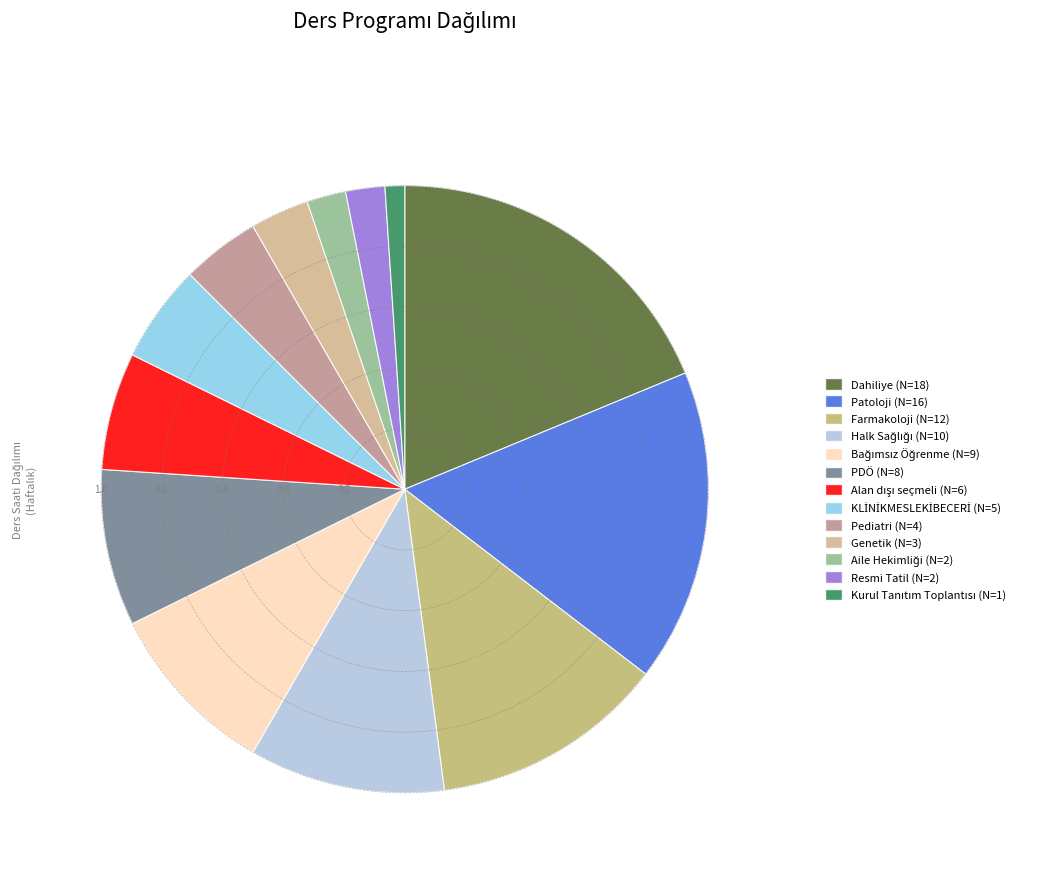

To the nearest percent, what is the combined percentage of Aile Hekimliği and KLİNİKMESLEKİBECERİ?

7%